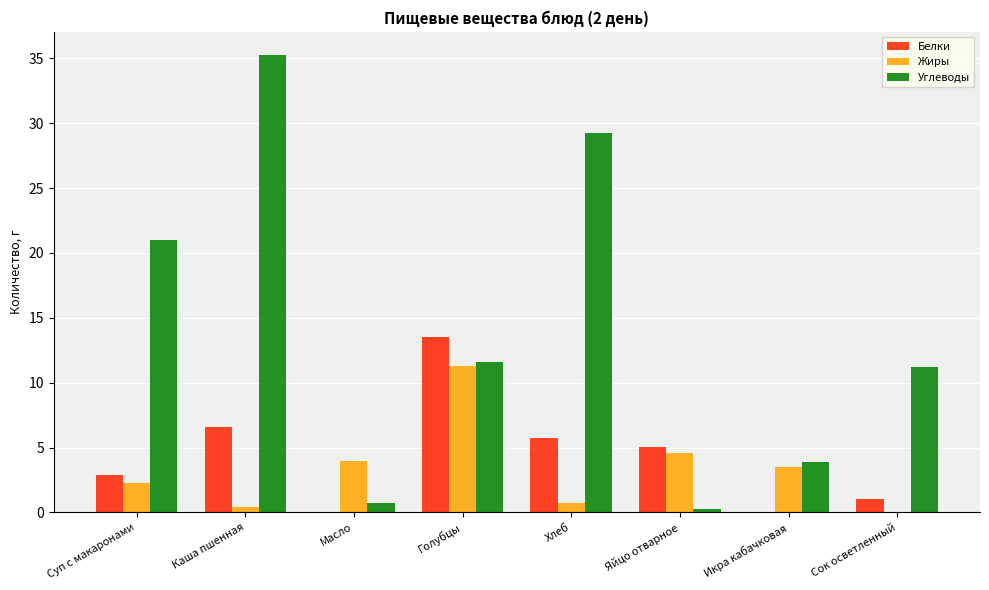

The value of Жиры at Голубцы is 19.6. True or false?

False